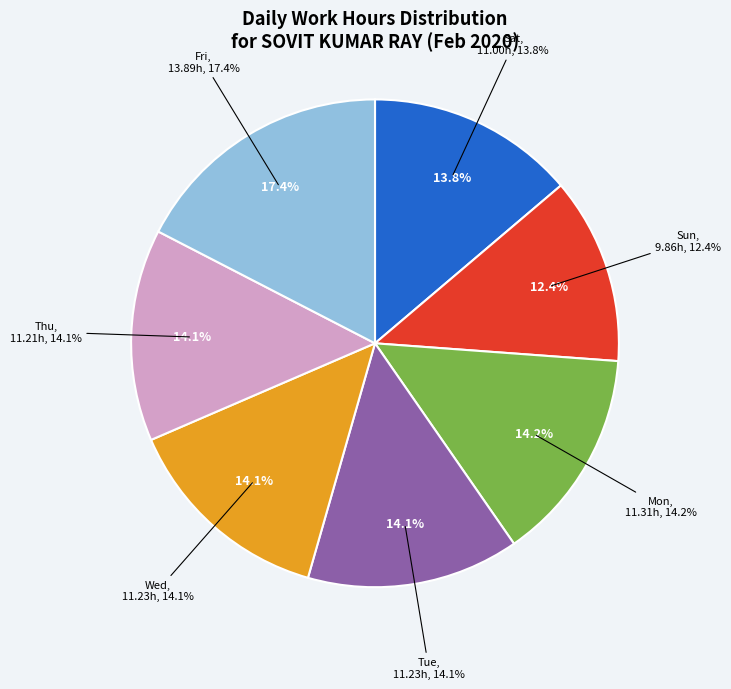

Rank the categories by value from lowest to highest.

Sun, Sat, Thu, Tue, Wed, Mon, Fri